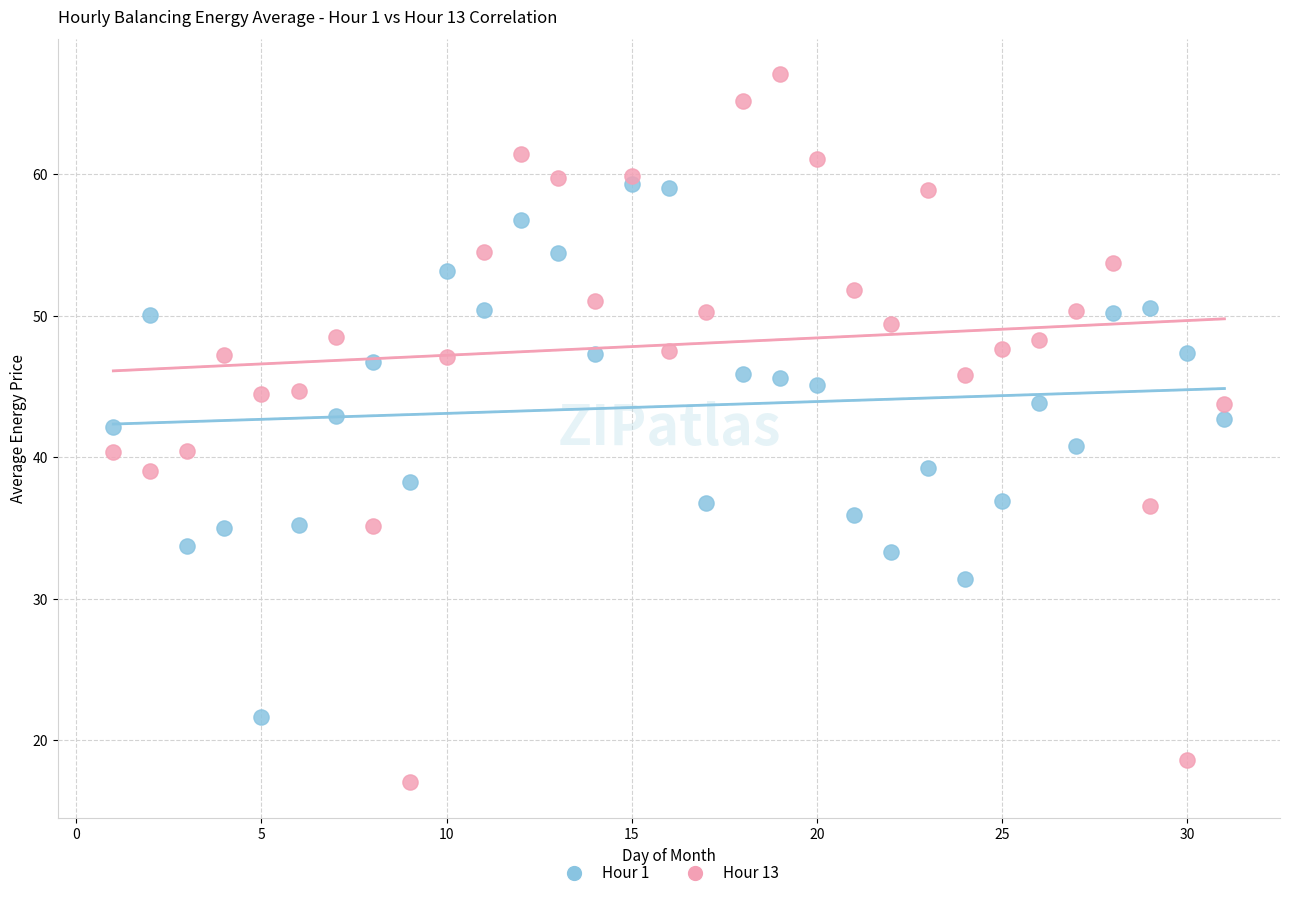

Across all data points, what is the range of Y values (max minus min)?

50.0